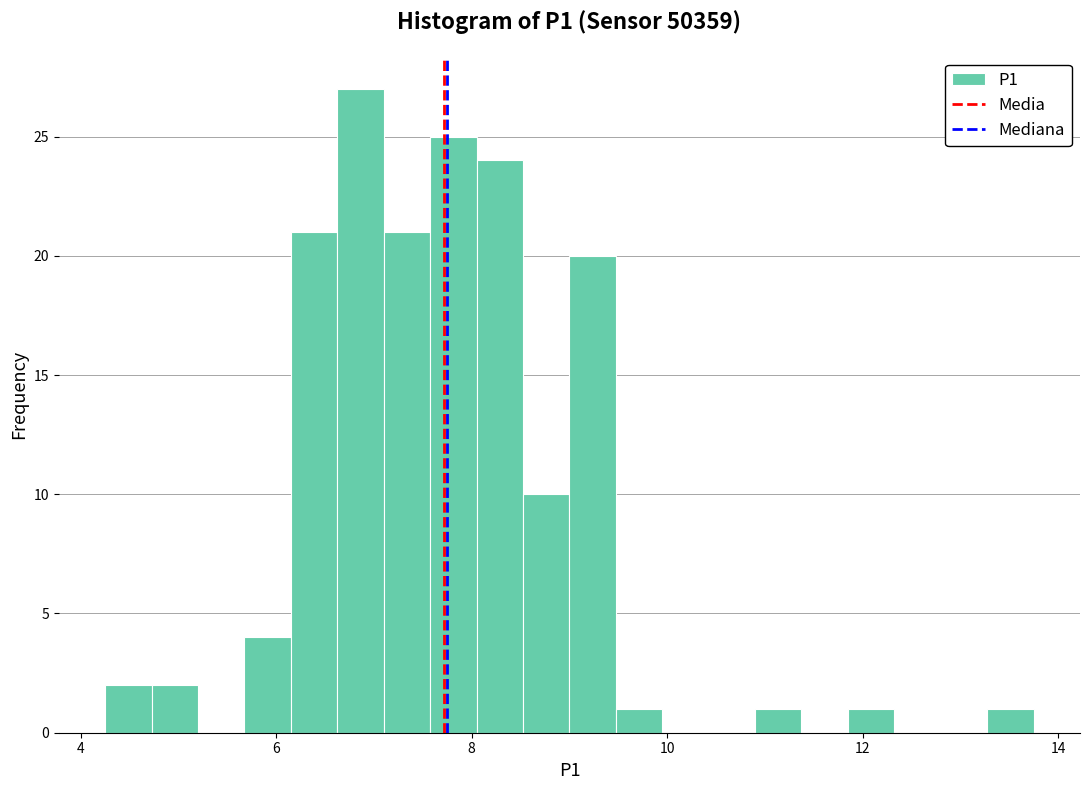

Read against the x-axis, roughly where is the centre of the tallest bar?

6.8